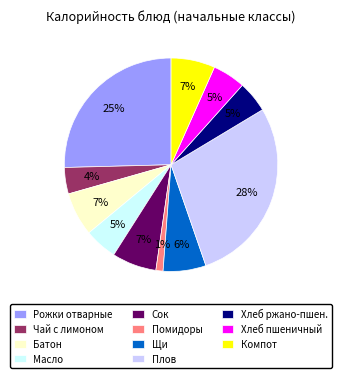

How many slices are in this pie chart?

11